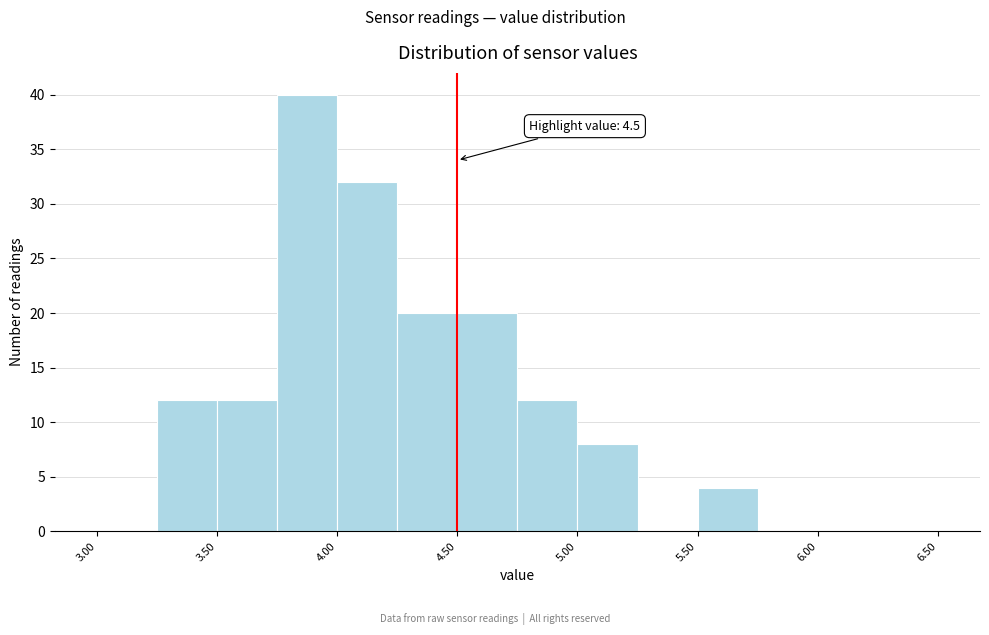

Which range on the x-axis has the tallest bar?

3.75 to 4.00